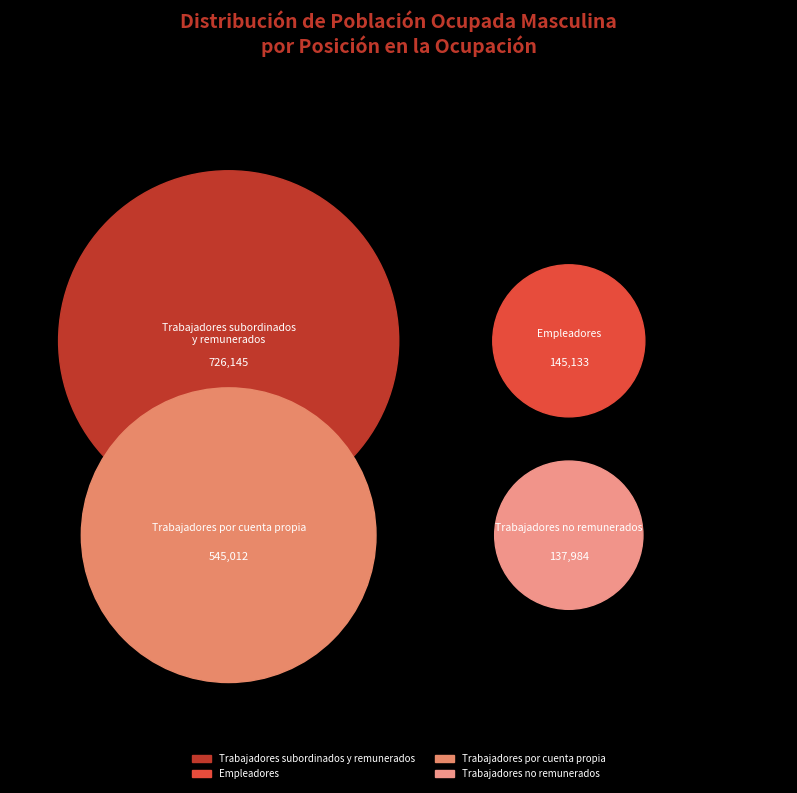

What percentage is NOT represented by Trabajadores no remunerados?

91.1%